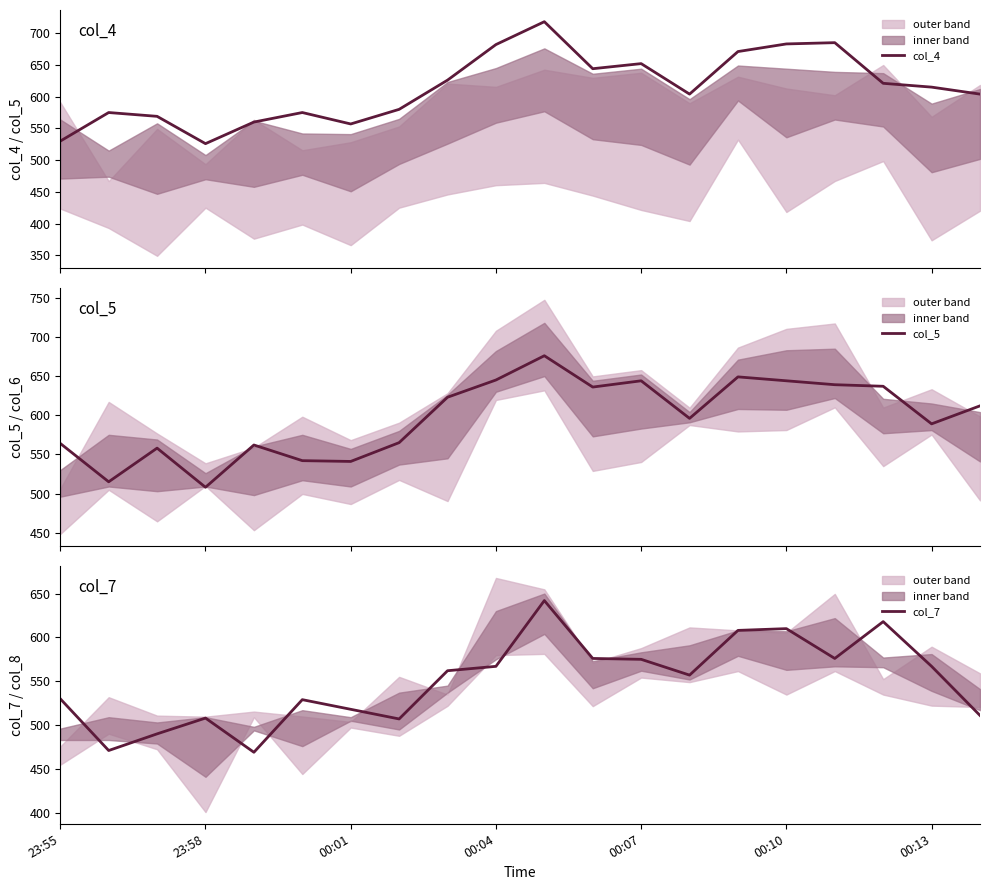

Where is col_7 nearest to the value 555?

13